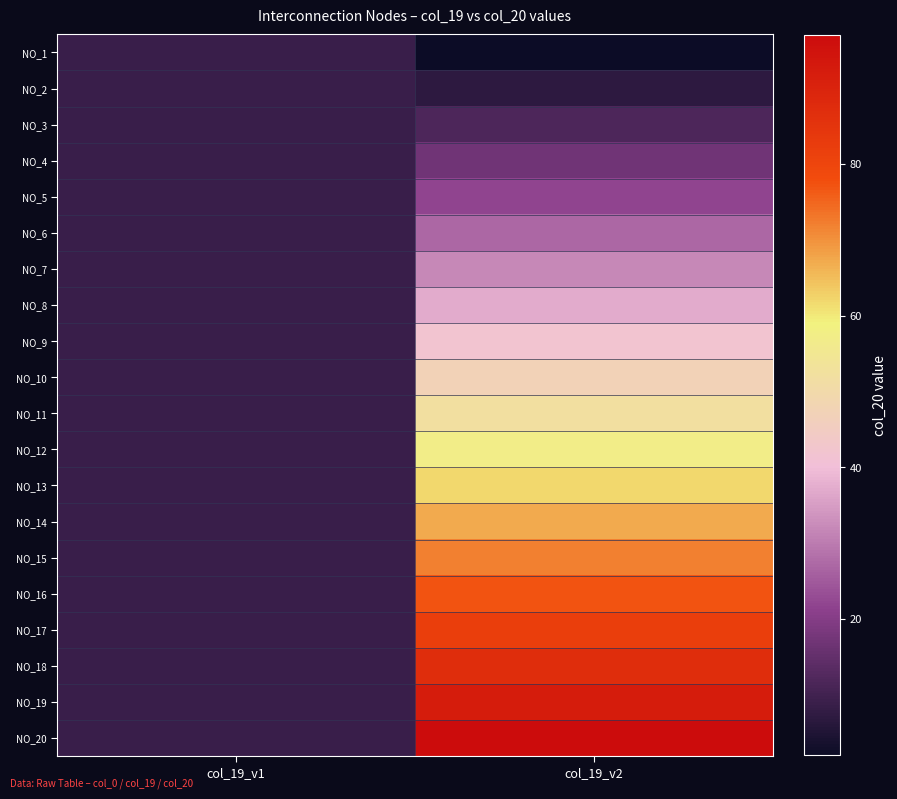

What is the spread (max minus min) of values at col_19_v2?

95